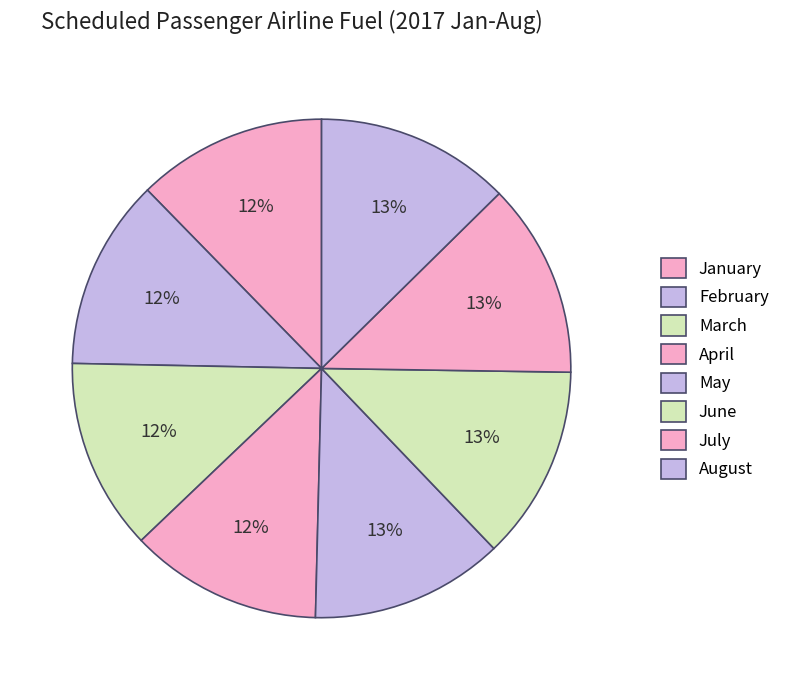

What percentage do April and March together represent?

24.9%